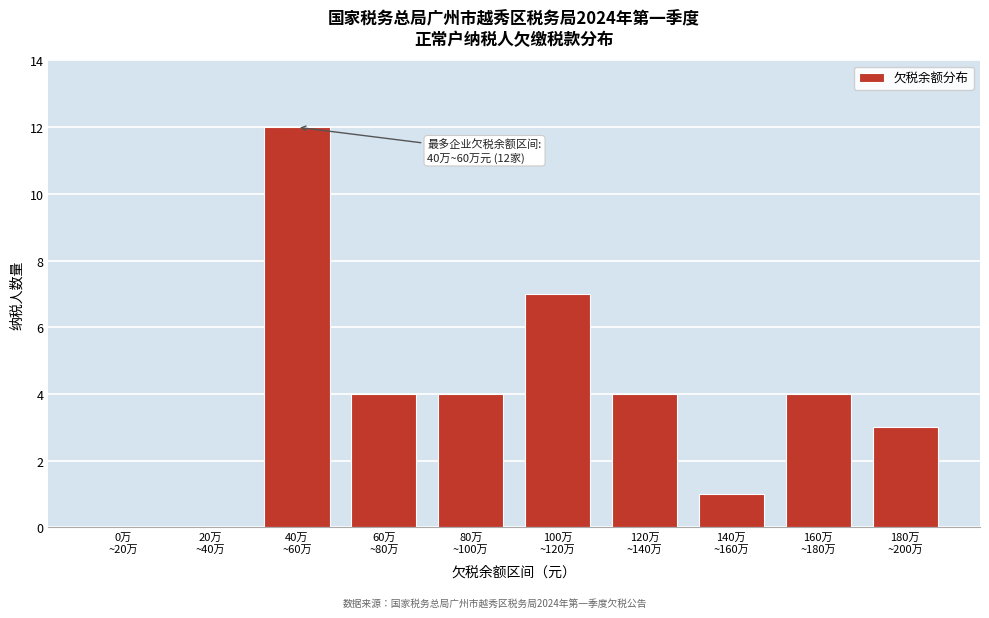

What is the sum of all values?

39